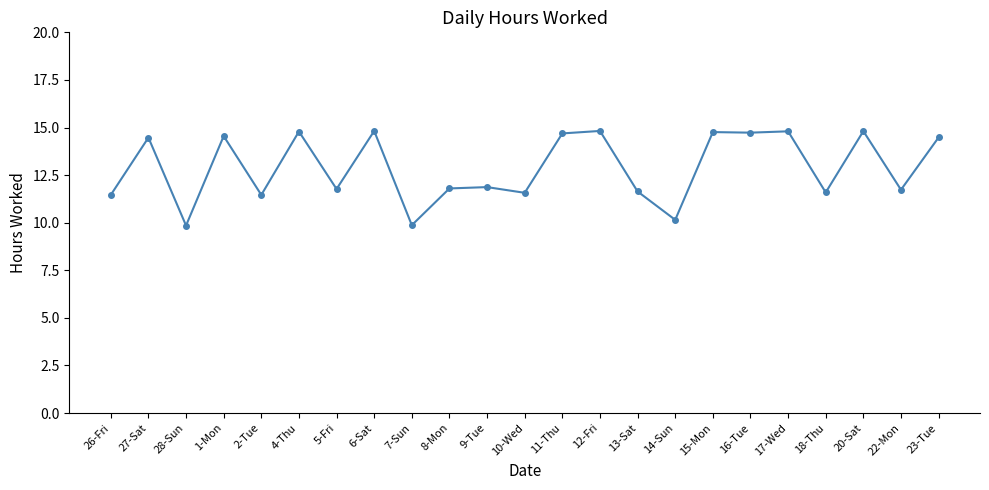

What is the change in value from 28-Sun to 2-Tue?

+1.6